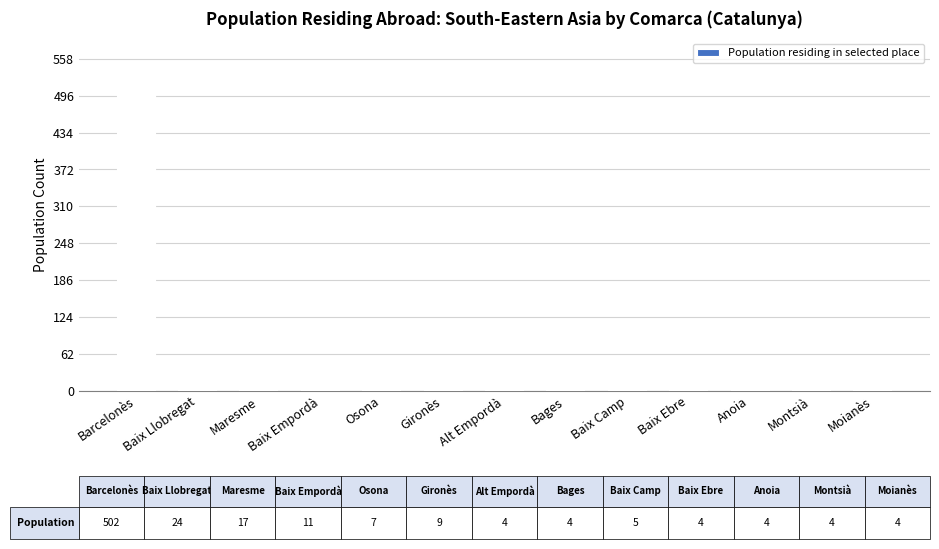

What position from the right is Osona?

9